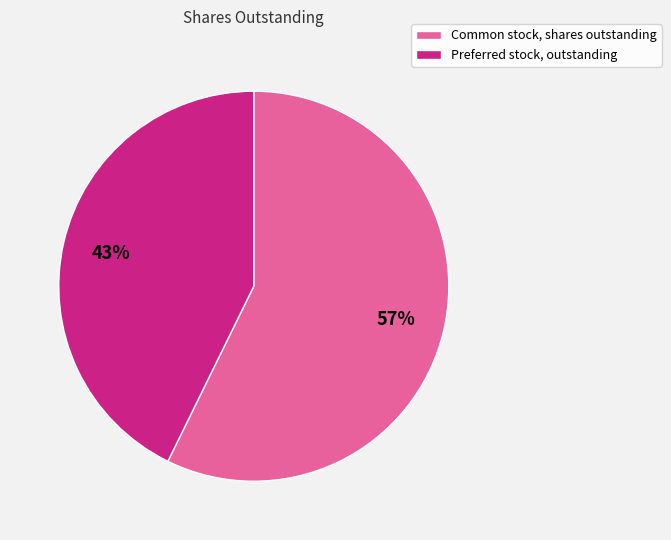

Which slice is the largest?

Common stock, shares outstanding